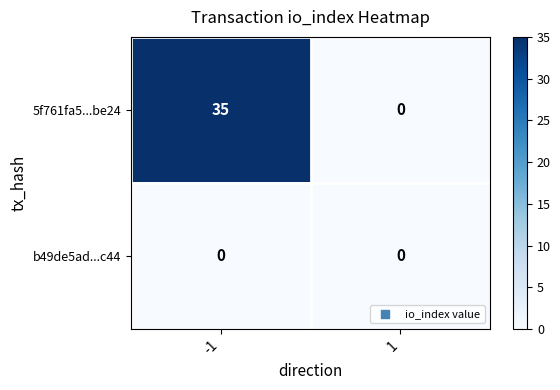

The value of 5f761fa5...be24 at 1 is 13. True or false?

False